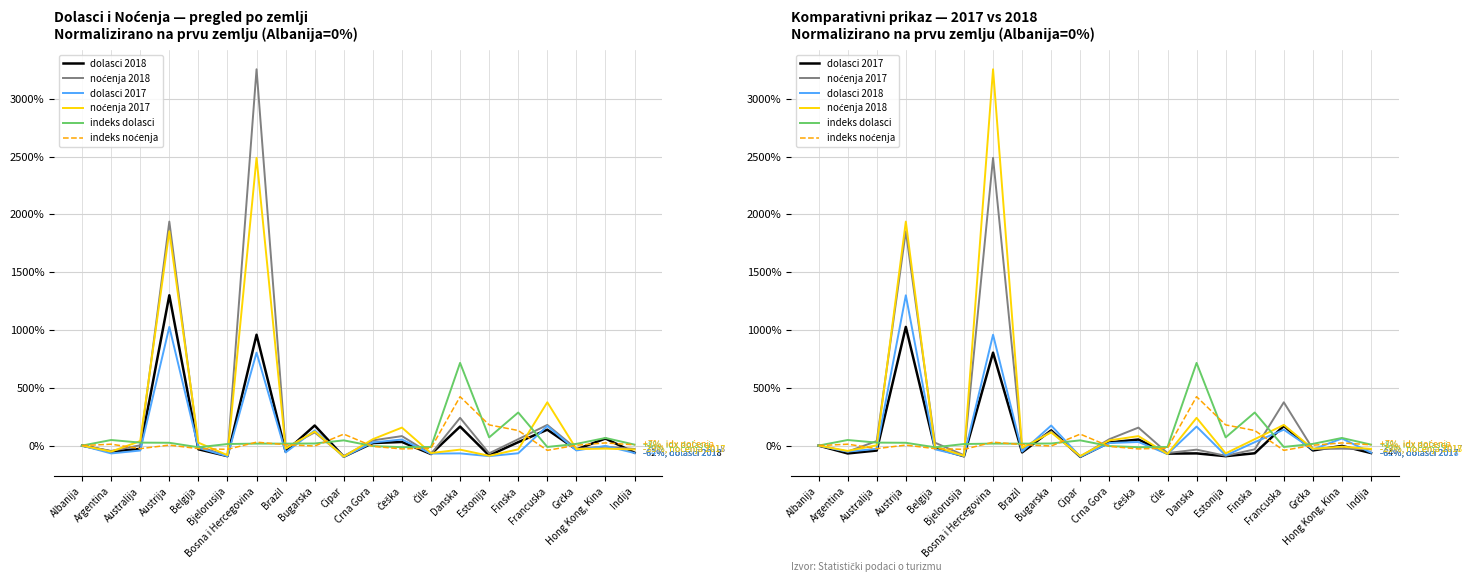

What is the difference between the maximum and minimum values in the noćenja 2018 series?

3344.8